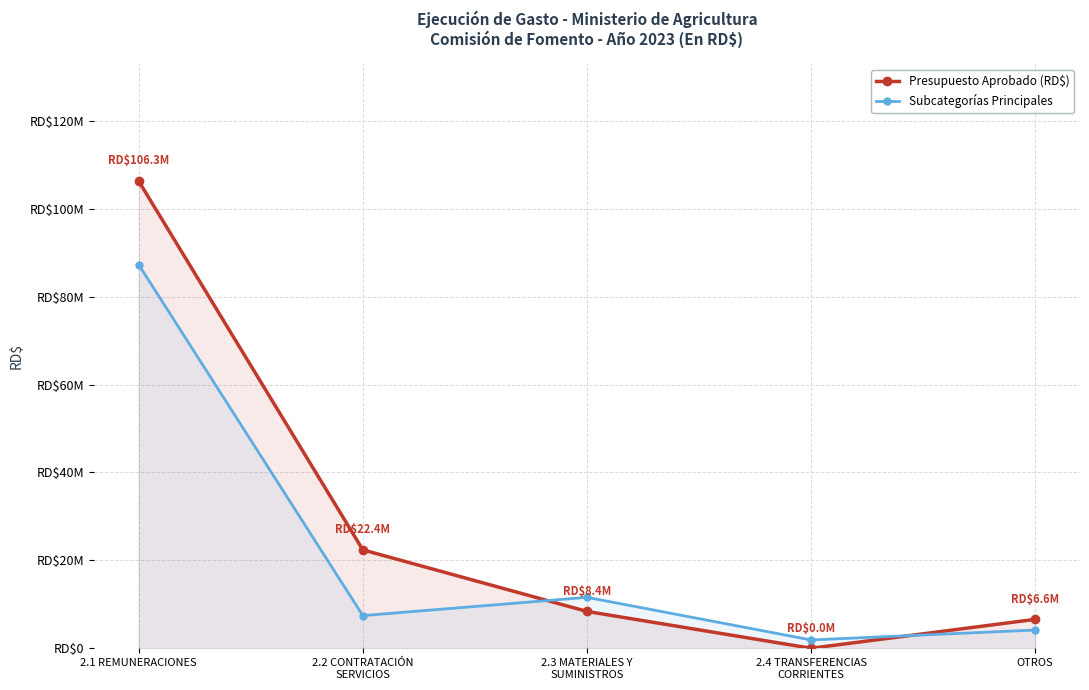

At which label does Subcategorías Principales reach its peak?

2.1 REMUNERACIONES